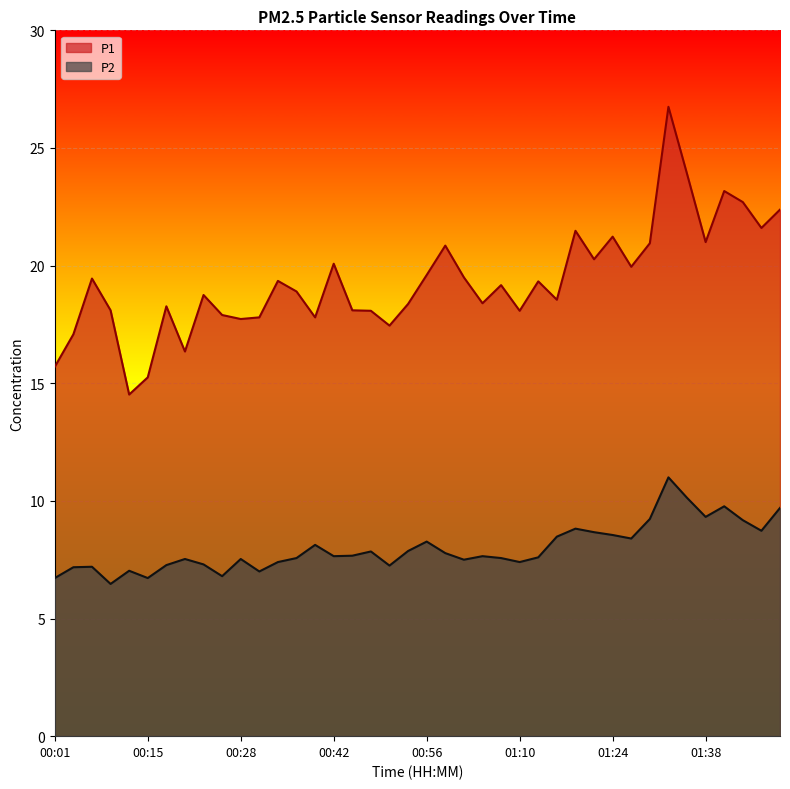

What is the greatest value displayed?

26.8